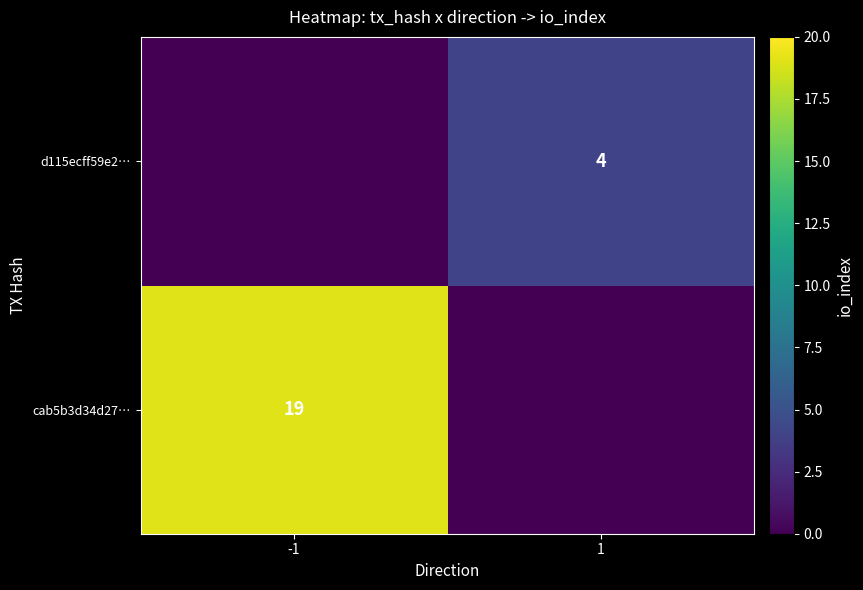

True or false: d115ecff59e2… has a value of 4 at 1.

True